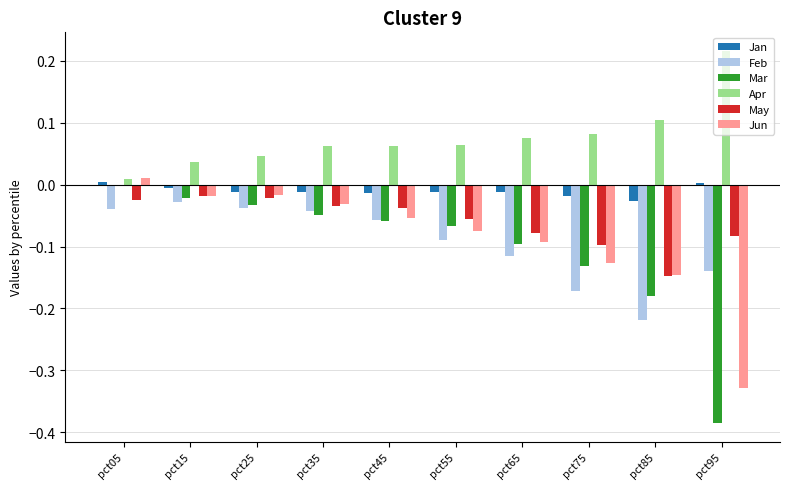

What is the total value across all series at pct75?

-0.5